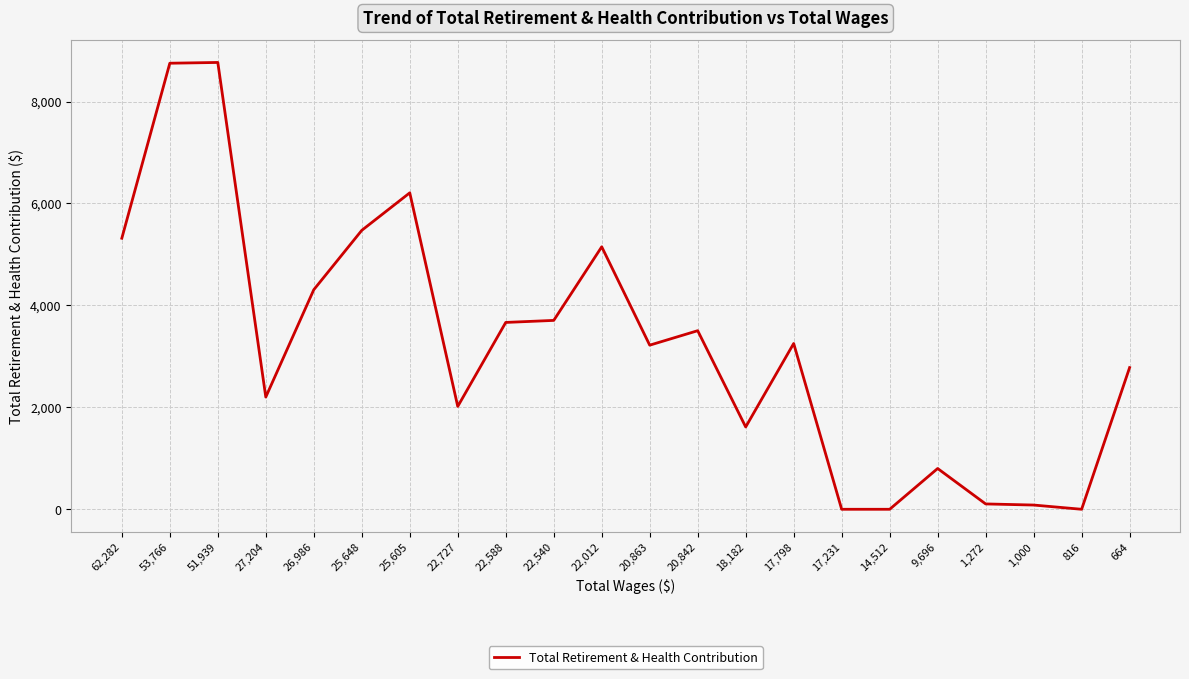

What is the difference between the maximum and minimum values?

8767